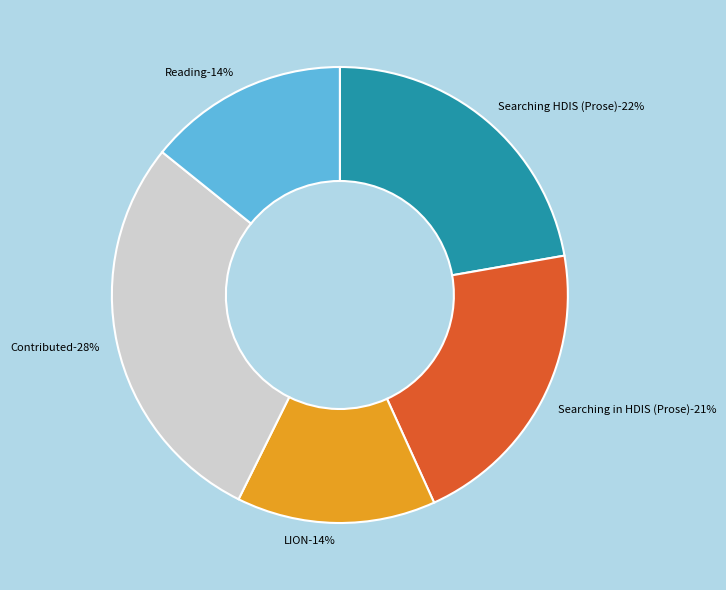

Is it true that Reading is 14% of the pie?

True